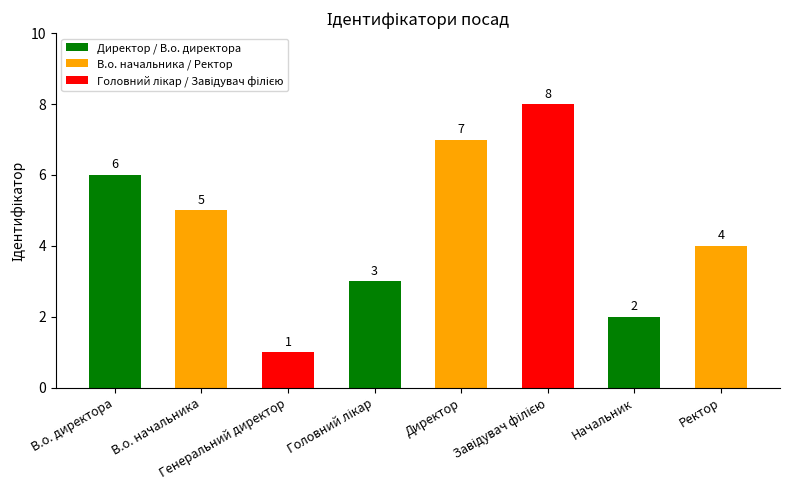

What is the sum of all values?

36